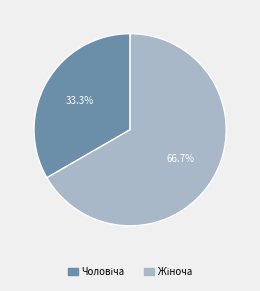

Is there a majority slice in this chart?

Yes